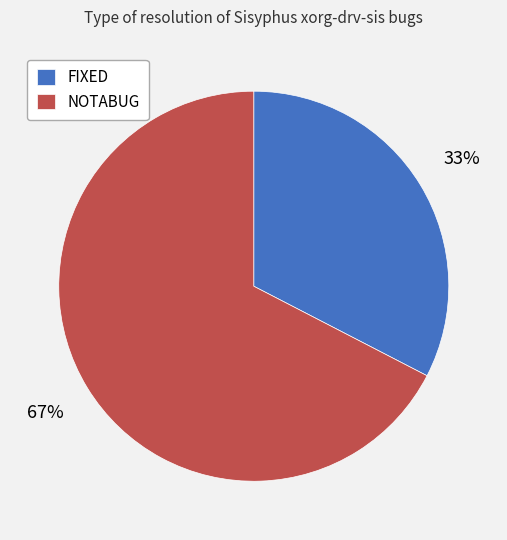

Which has a higher value, FIXED or NOTABUG?

NOTABUG